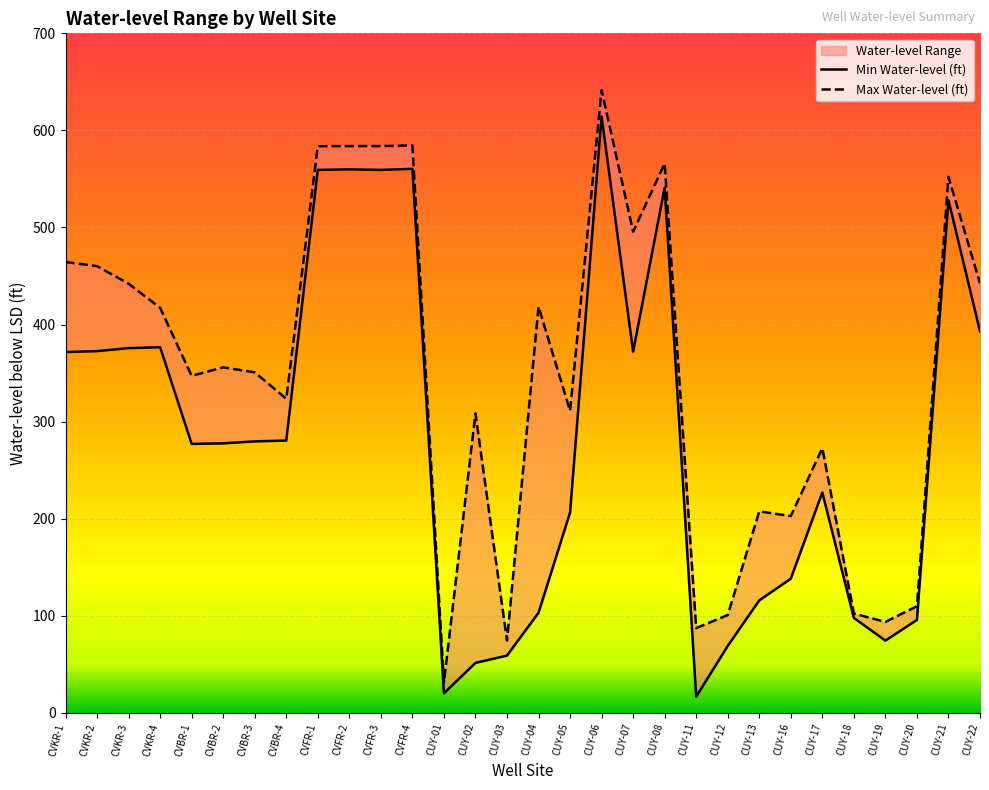

At which label does Min Water-level (ft) reach its minimum?

CUY-11